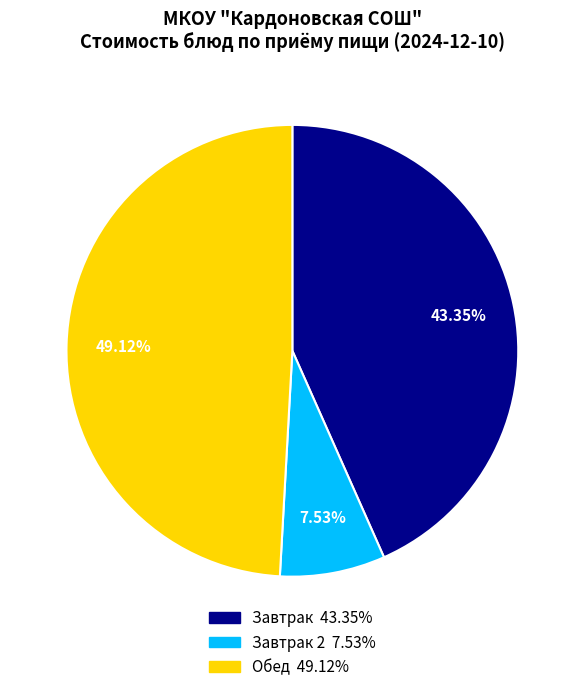

Is there any slice that represents more than half of the pie?

No